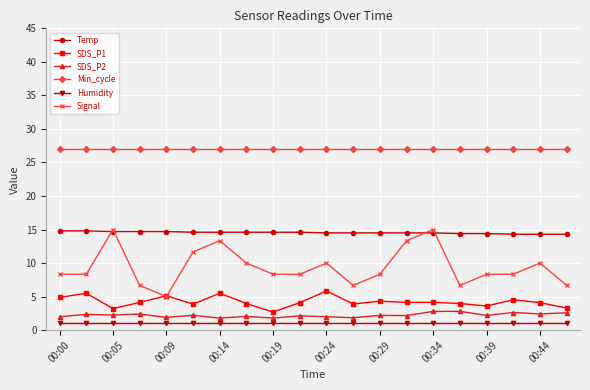

Which series has the largest range (max minus min)?

Signal